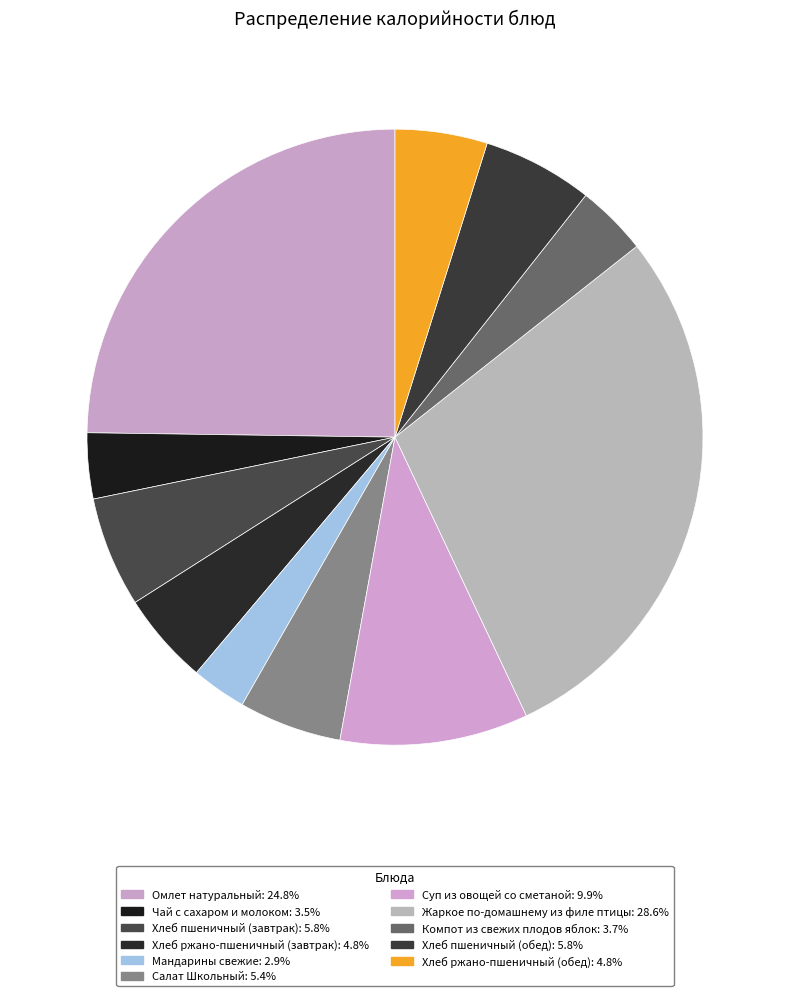

How many segments does this pie chart have?

11